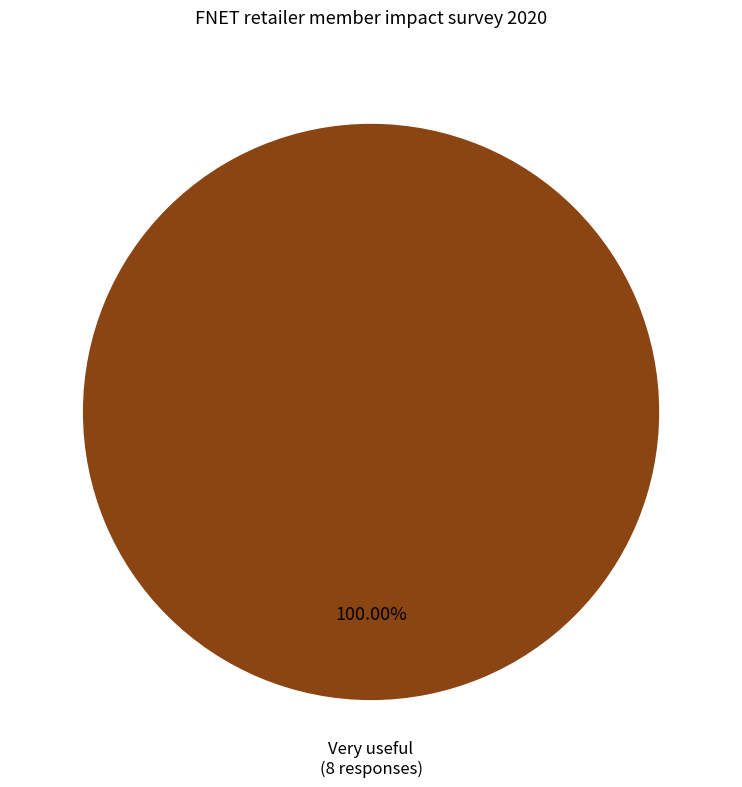

Does any single category account for the majority?

Yes